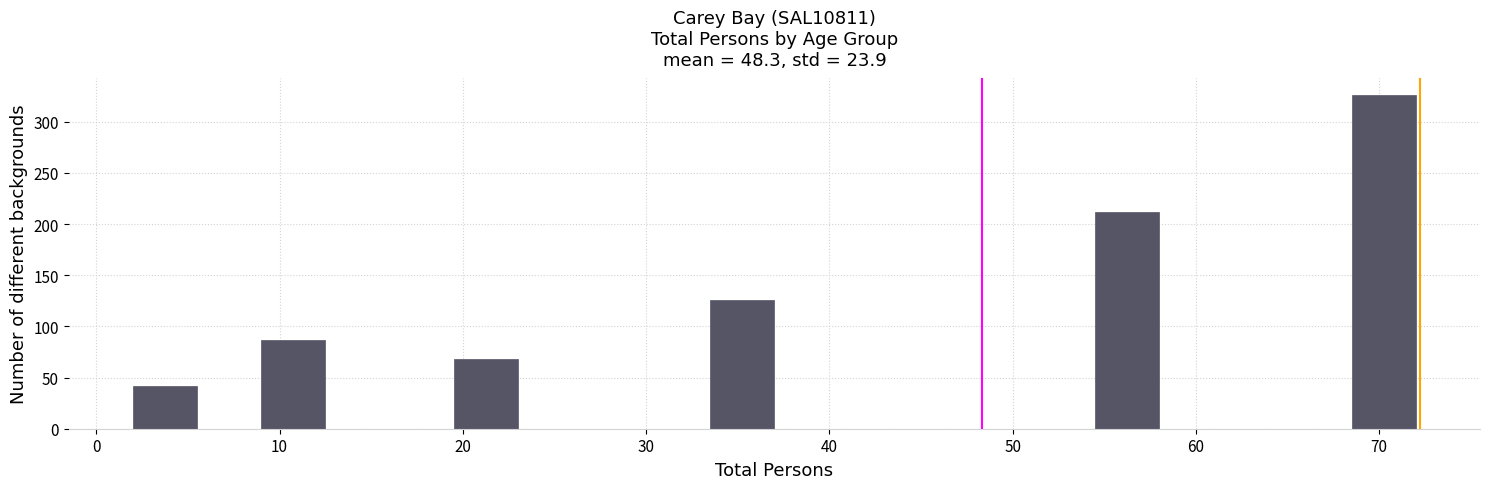

Around what value on the x-axis is the tallest bar? Give the approximate position of its centre, as read against the axis.

70